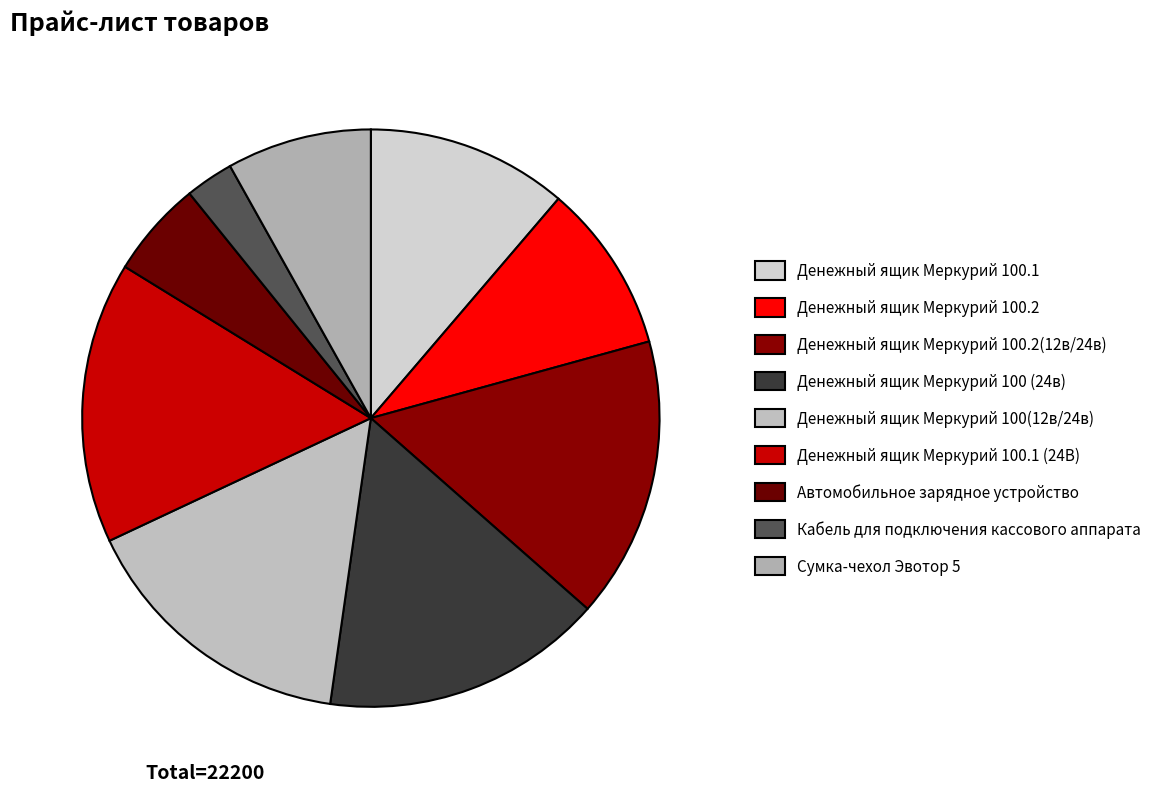

What percentage is NOT represented by Денежный ящик Меркурий 100.1?

88.7%